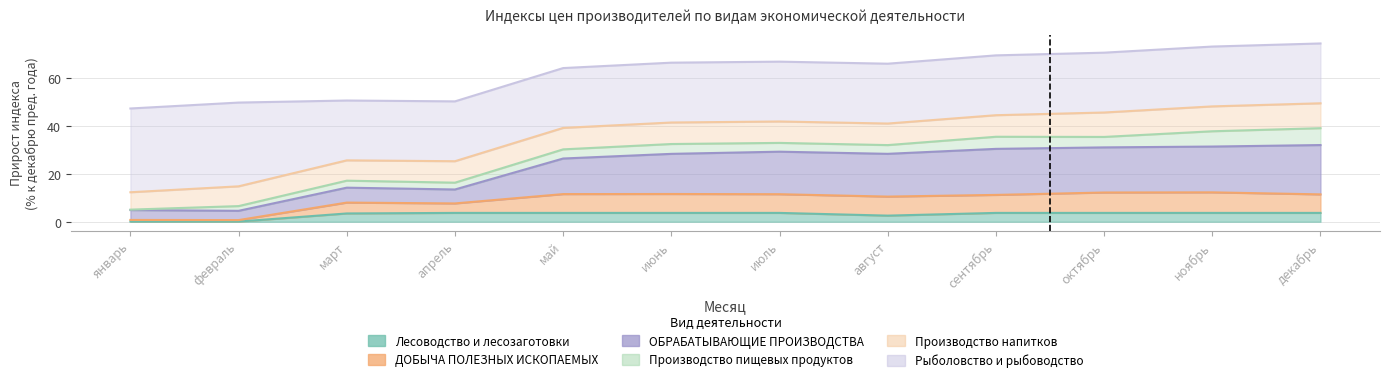

What is the difference between the second highest and minimum values in the Лесоводство и лесозаготовки series?

3.6